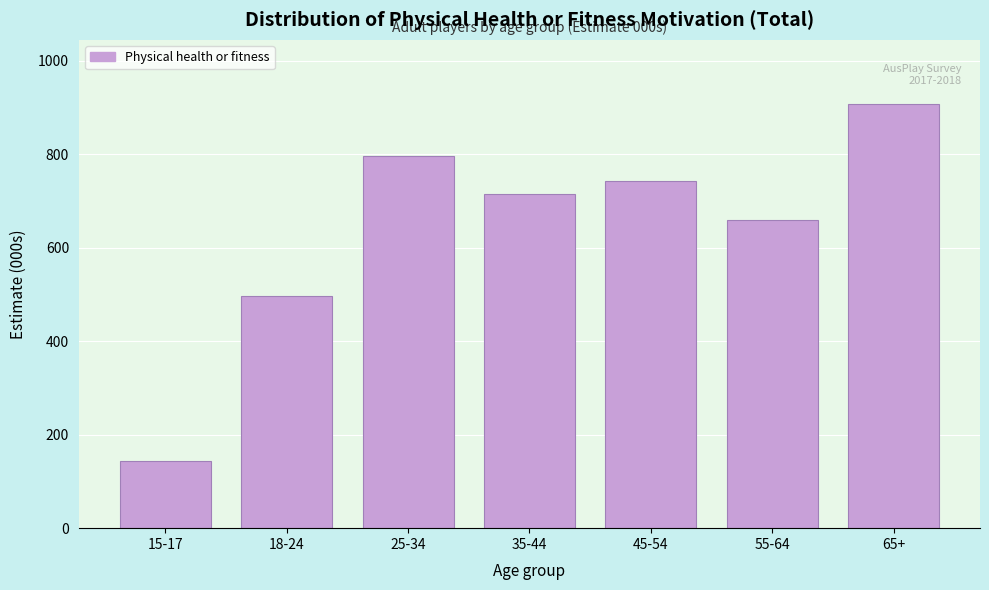

Reading right to left, list all the values displayed in this chart.

65+=908.0	55-64=659.5	45-54=742.8	35-44=714.7	25-34=796.3	18-24=496.7	15-17=143.9